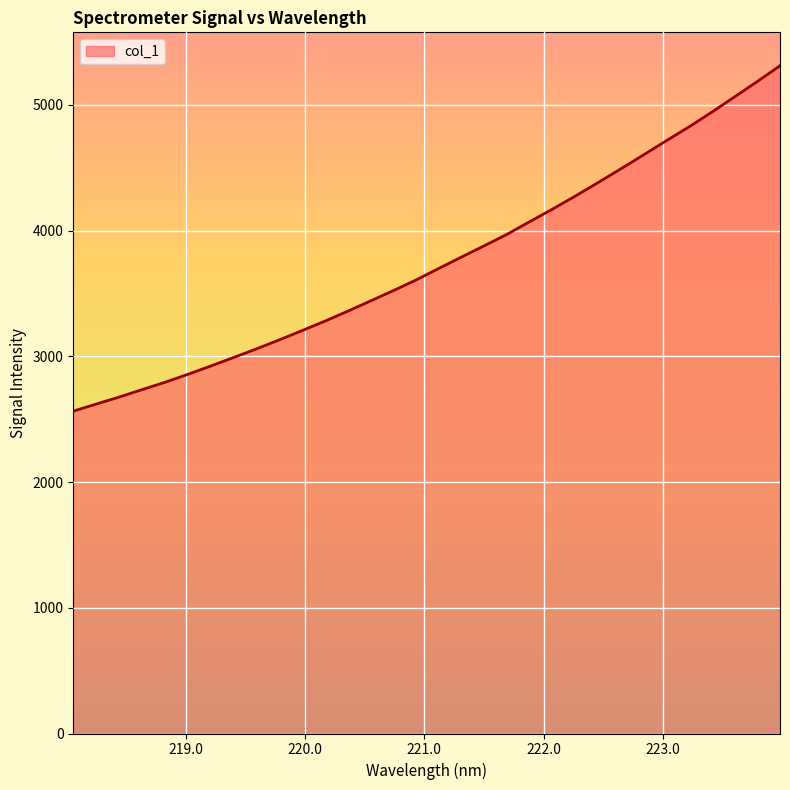

What is the maximum value shown in the chart?

5311.6